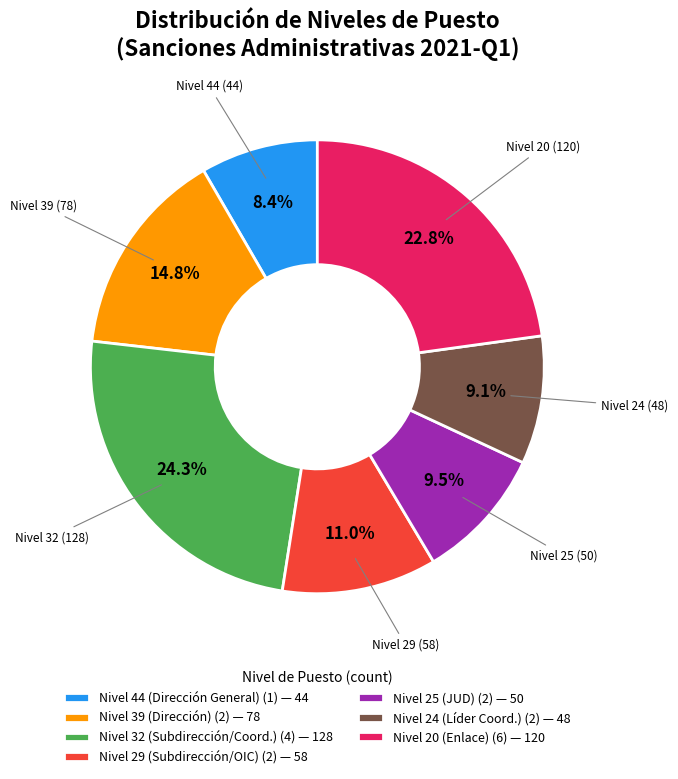

Is Nivel 32 (Subdirección/Coord.) (4) — 128 the majority of the pie?

No